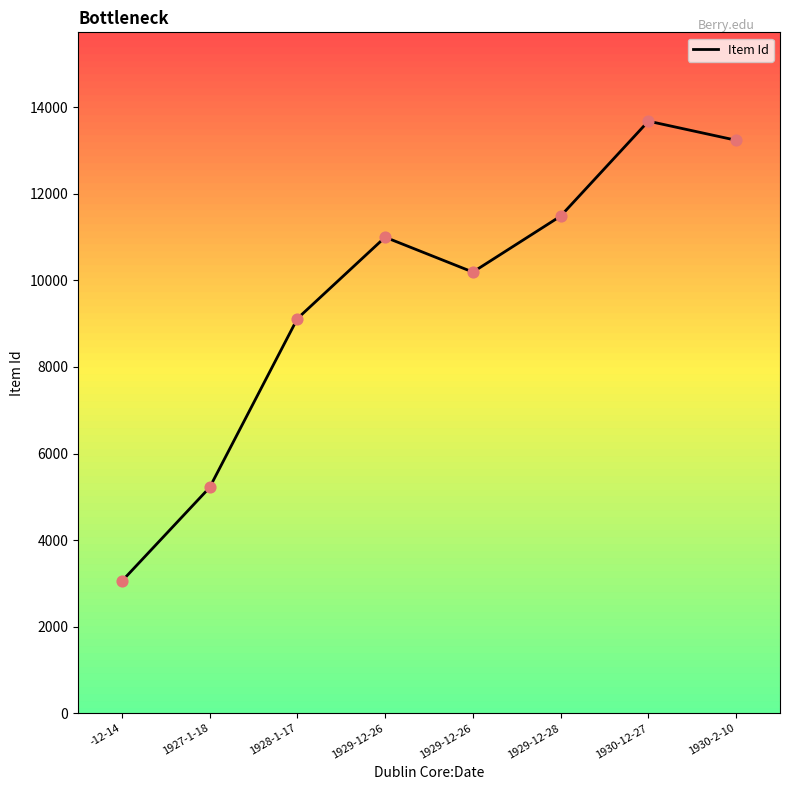

What is the change in value from 1928-1-17 to 1930-12-27?

+4560